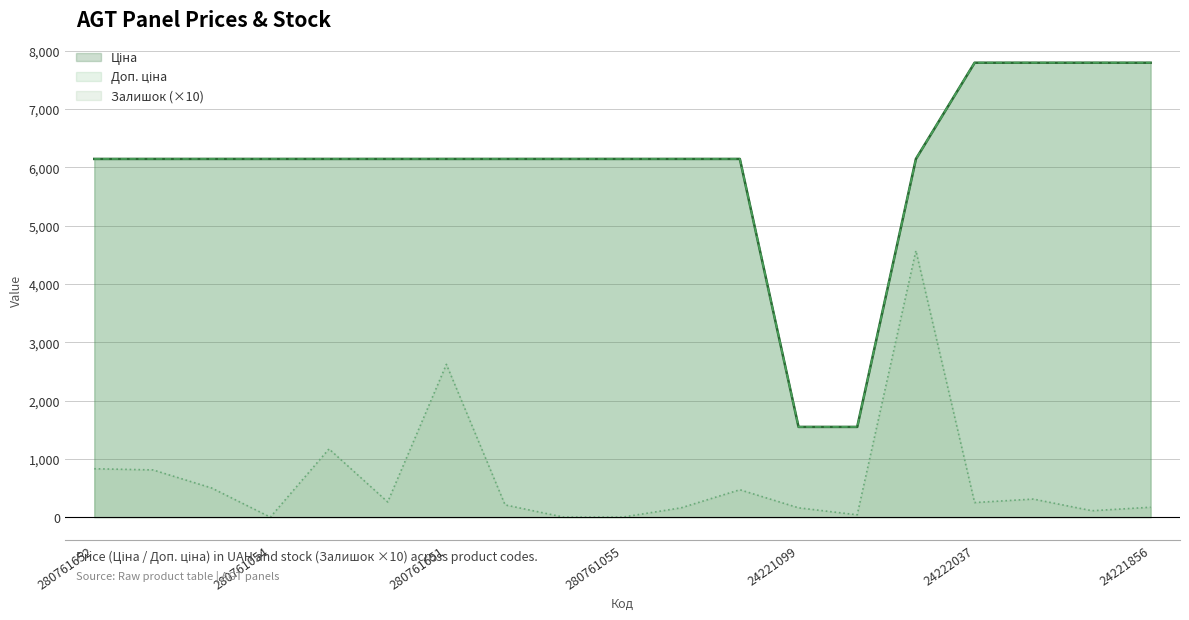

What is the difference between the maximum and minimum values in the Ціна series?

6245.3